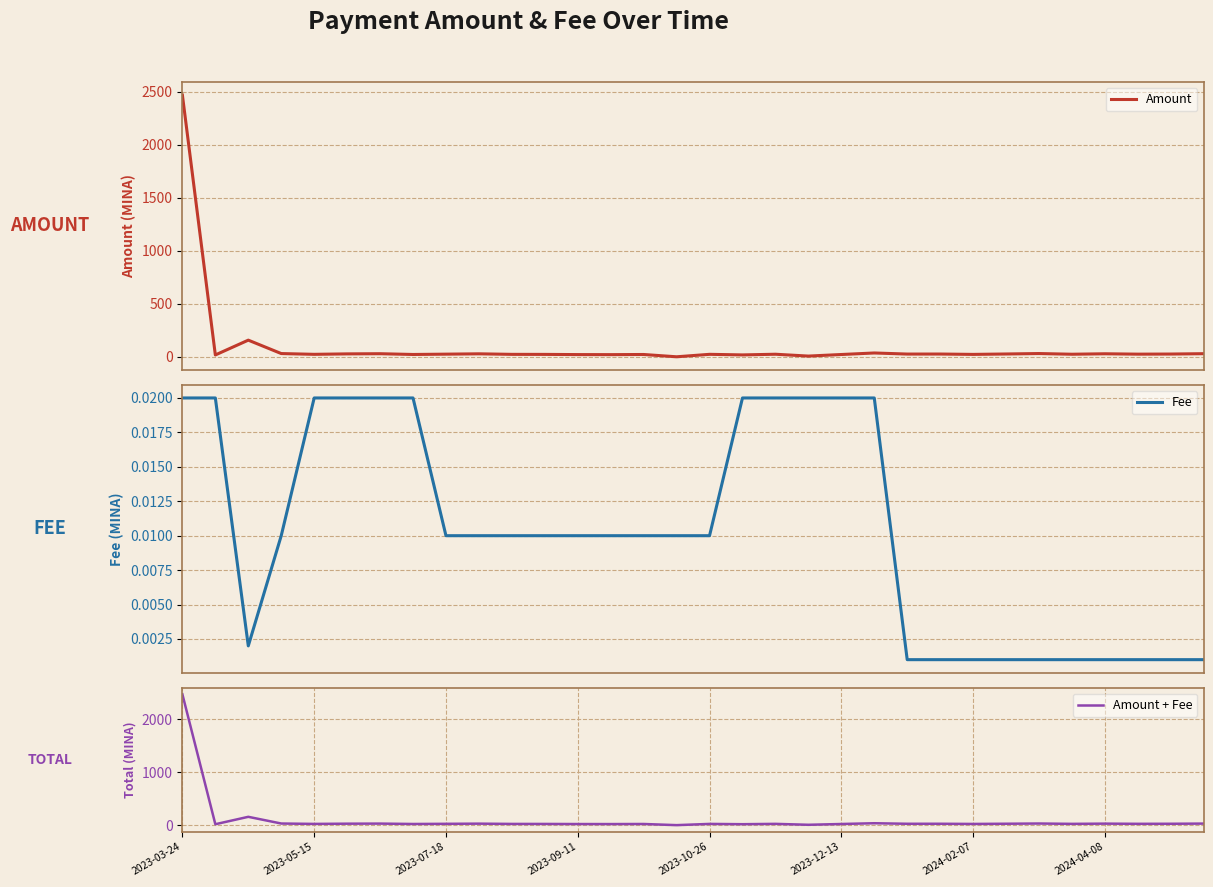

Which category has the highest value in the Amount + Fee series?

2023-03-24